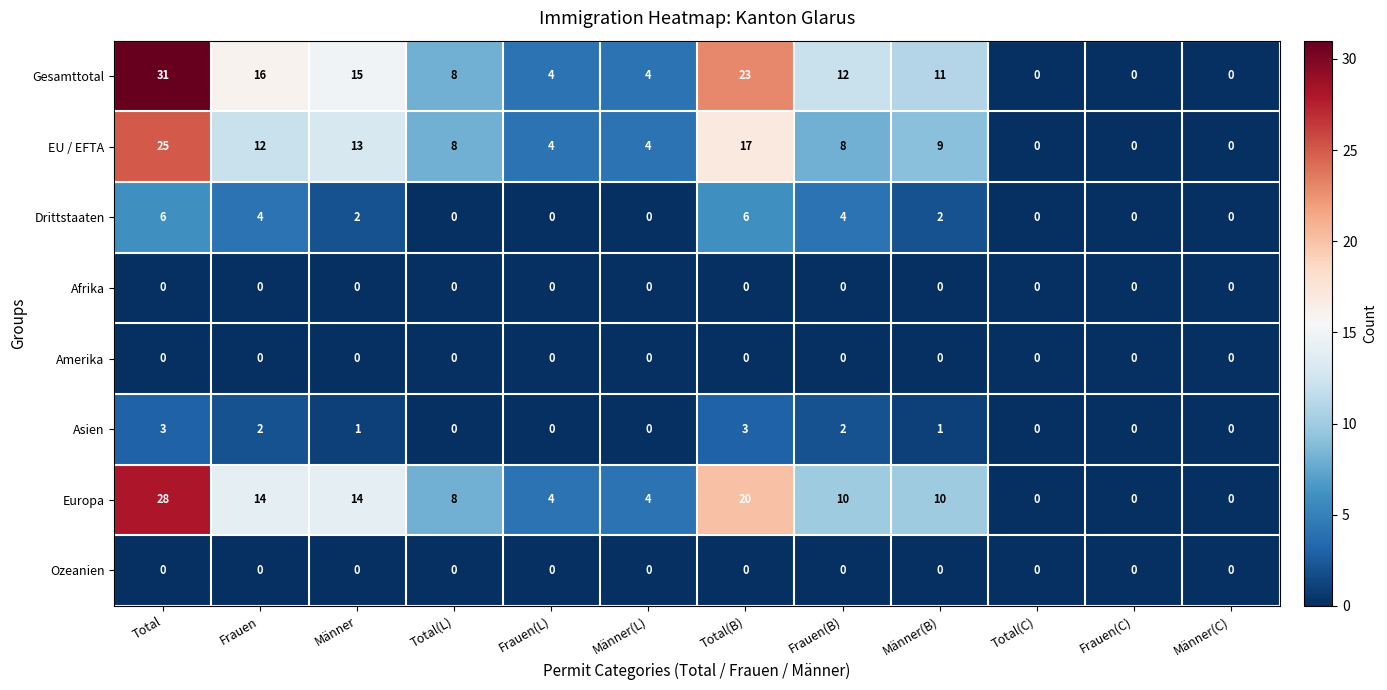

What is the spread (max minus min) of values at Frauen(B)?

12